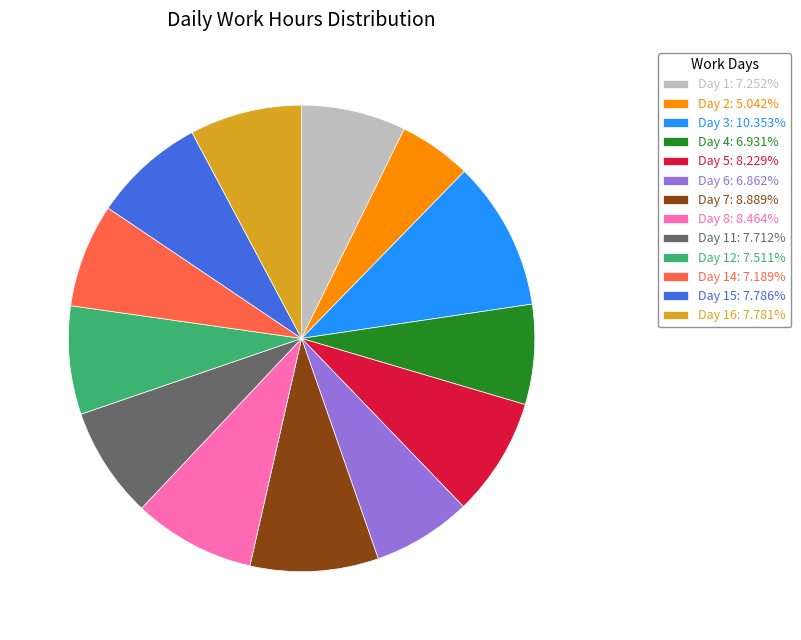

How many slices are in this pie chart?

13